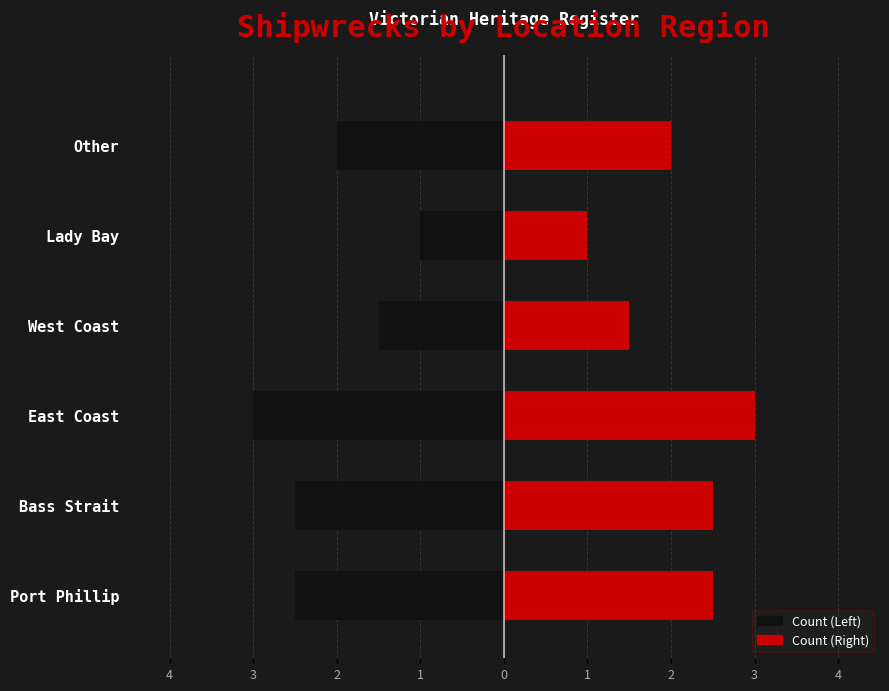

Is it true that Count (Left) equals -1.0 at Lady Bay?

True